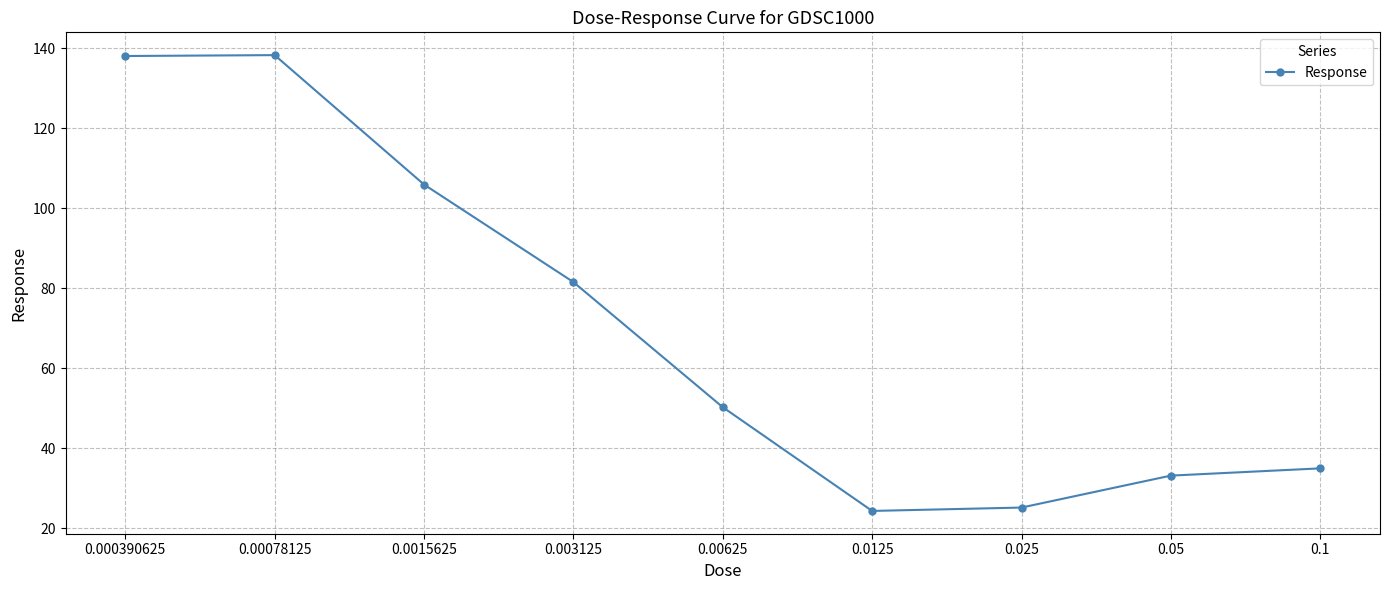

Approximately how many times larger is the value at 0.000390625 compared to 0.00078125?

1.0